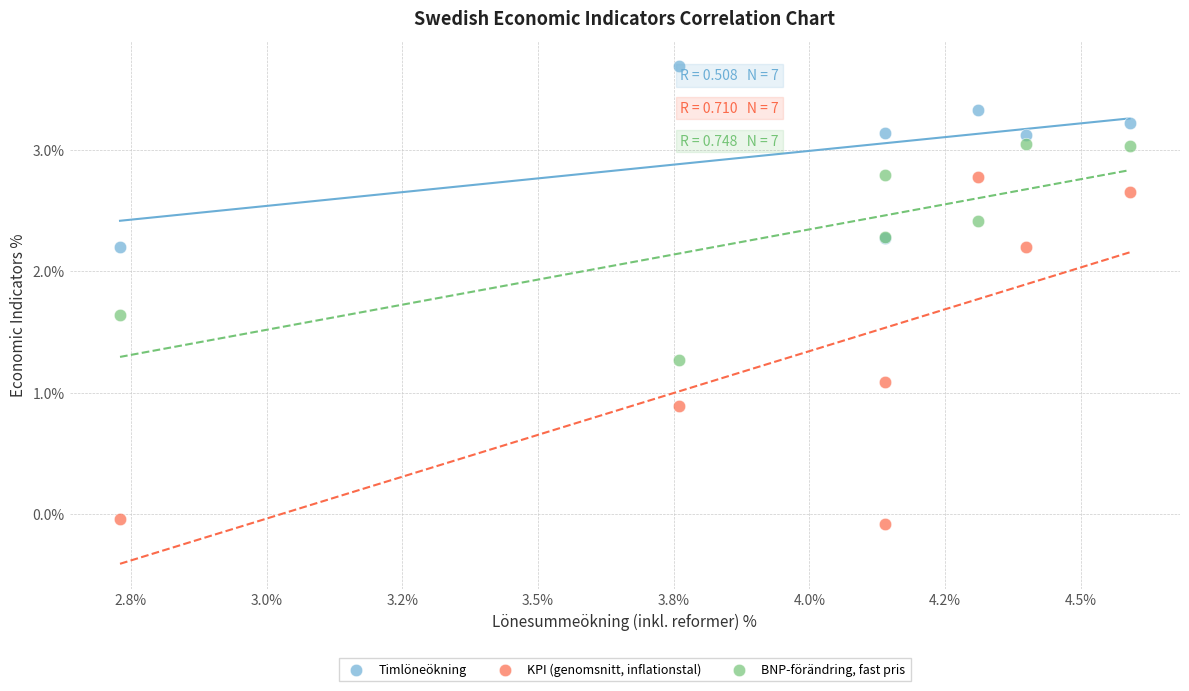

Which series reaches the minimum Y coordinate?

KPI (genomsnitt, inflationstal)